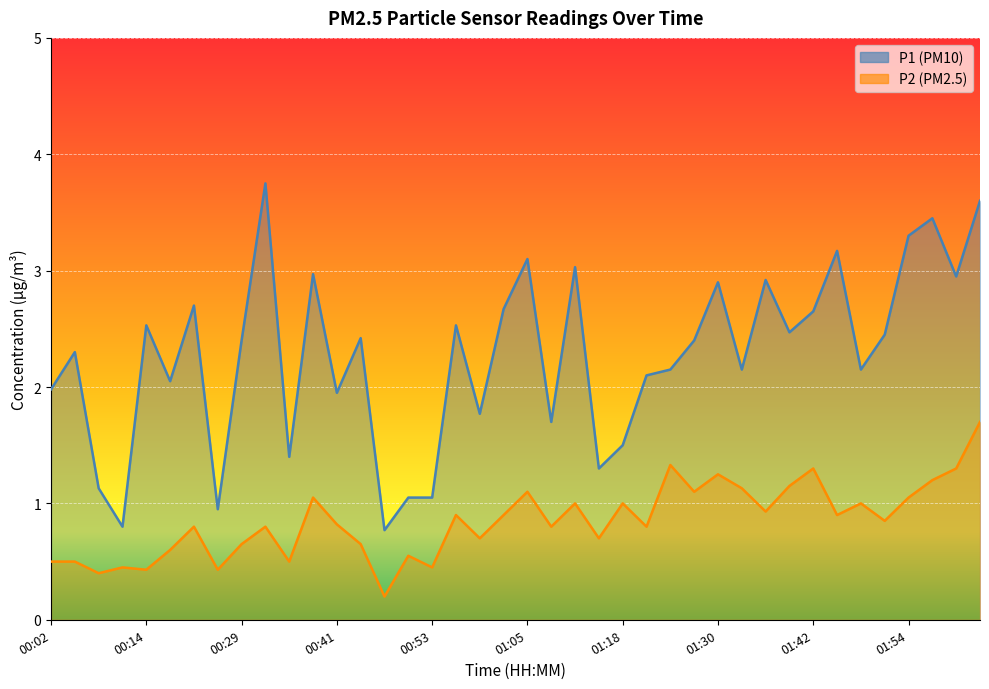

List the labels in order of P2 value, smallest first.

00:47, 00:08, 00:14, 00:26, 00:11, 00:53, 00:02, 00:05, 00:35, 00:50, 00:17, 00:29, 00:44, 00:59, 01:15, 00:23, 00:32, 01:09, 01:21, 00:41, 01:51, 00:56, 01:02, 01:45, 01:36, 01:12, 01:18, 01:48, 00:38, 01:54, 01:05, 01:27, 01:33, 01:39, 01:57, 01:30, 01:42, 02:00, 01:24, 02:03